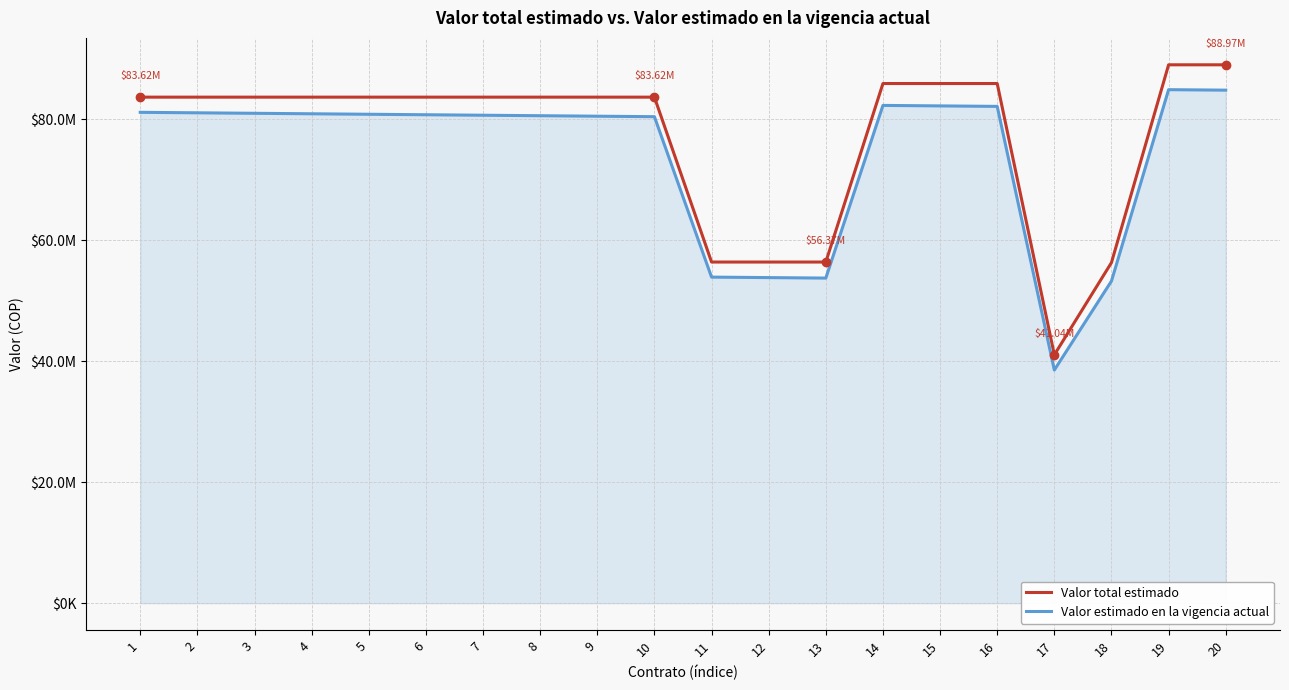

The Valor total estimado series shows 83621234.4 at 8. True or false?

True